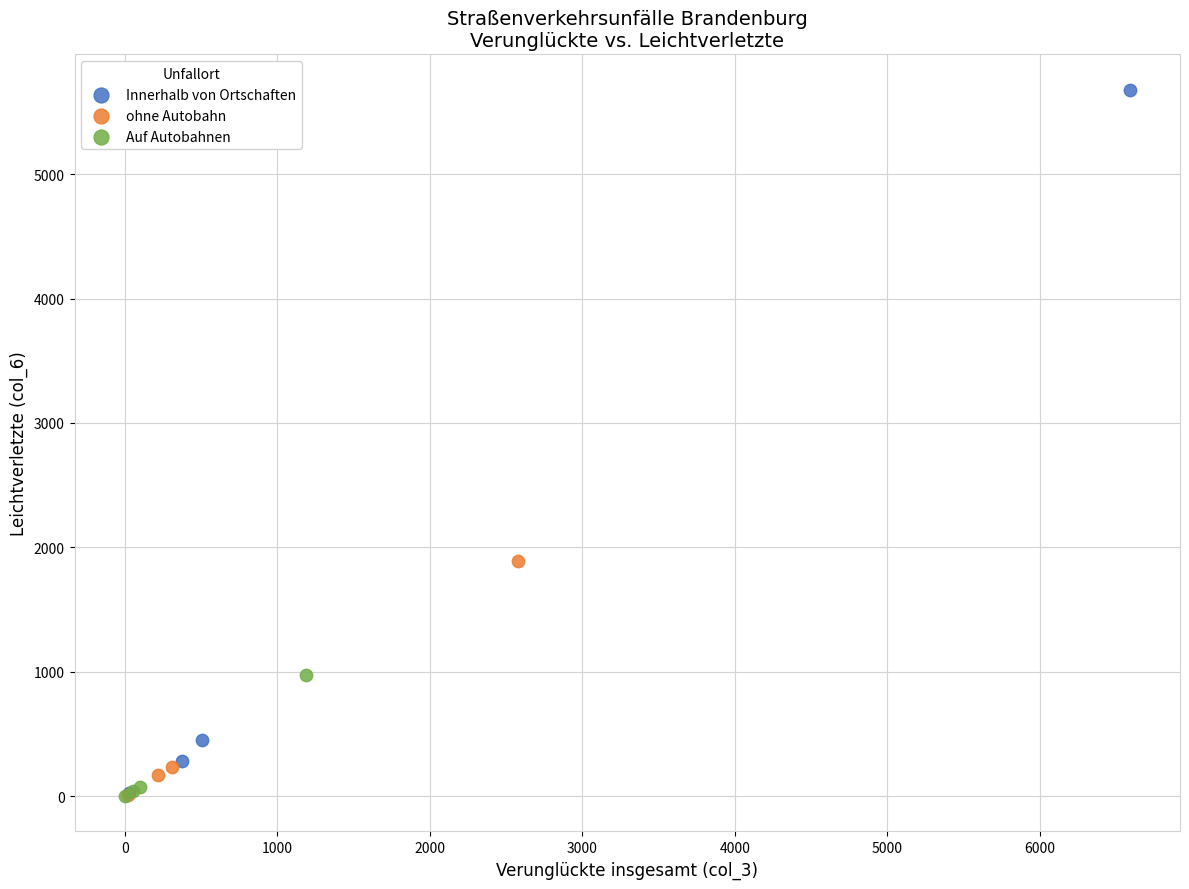

Which series contains the highest Y value?

Innerhalb von Ortschaften